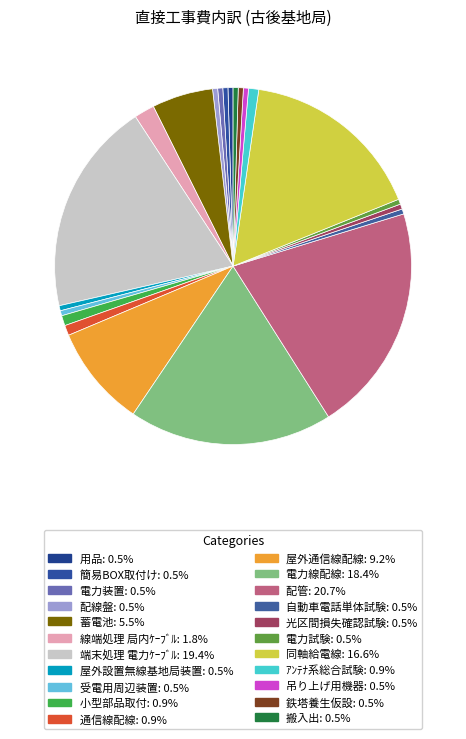

How many segments does this pie chart have?

22